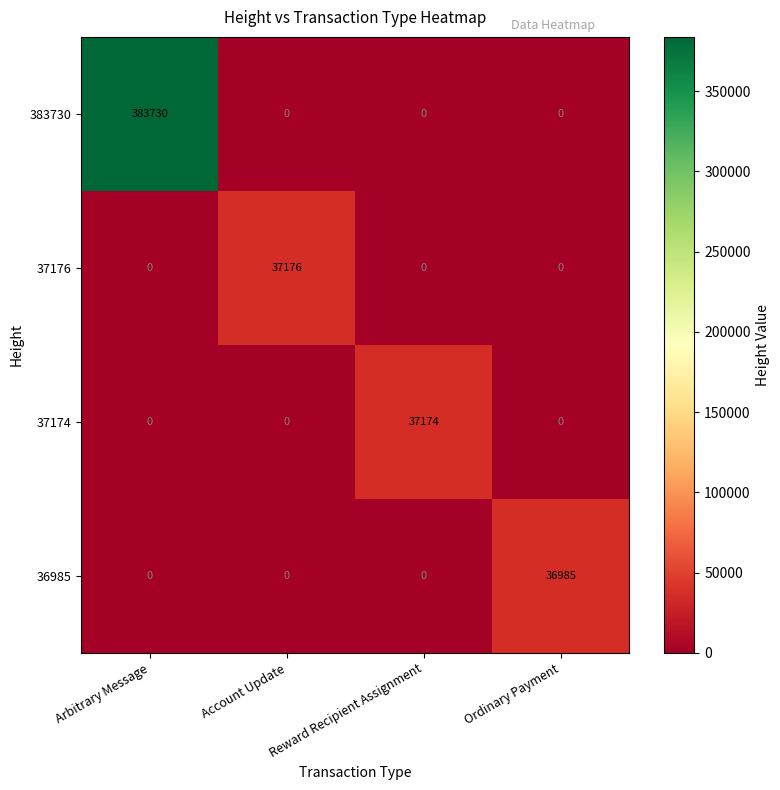

At which category is the sum across all series the highest?

Arbitrary Message